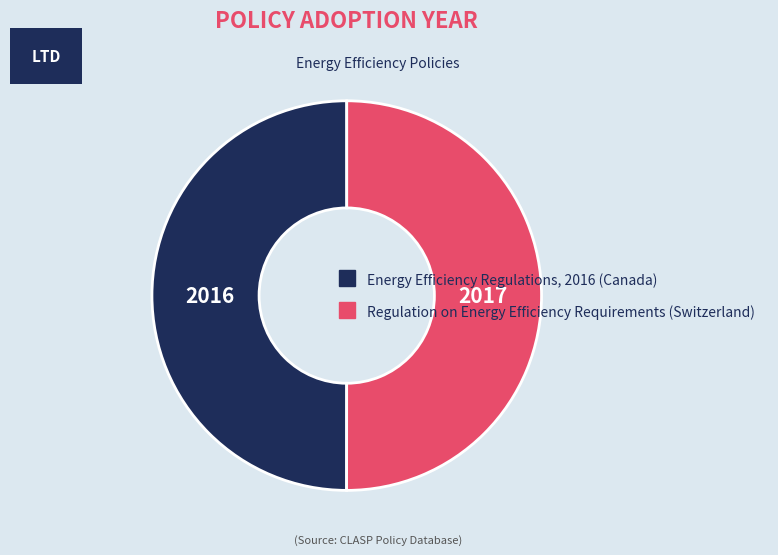

Count the number of slices in the pie.

2